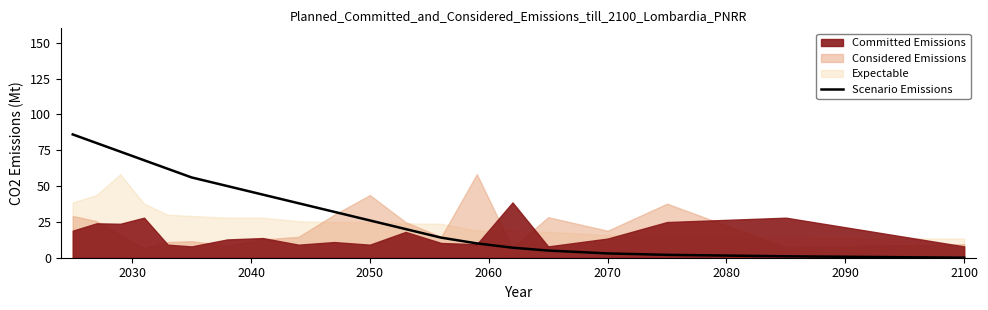

What is the highest value of the Scenario Emissions series?

86